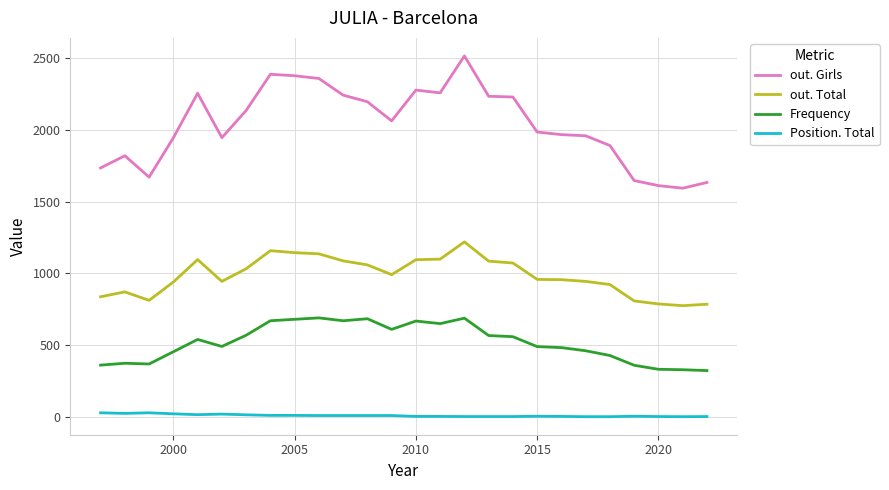

Which series has the largest range (max minus min)?

out. Girls